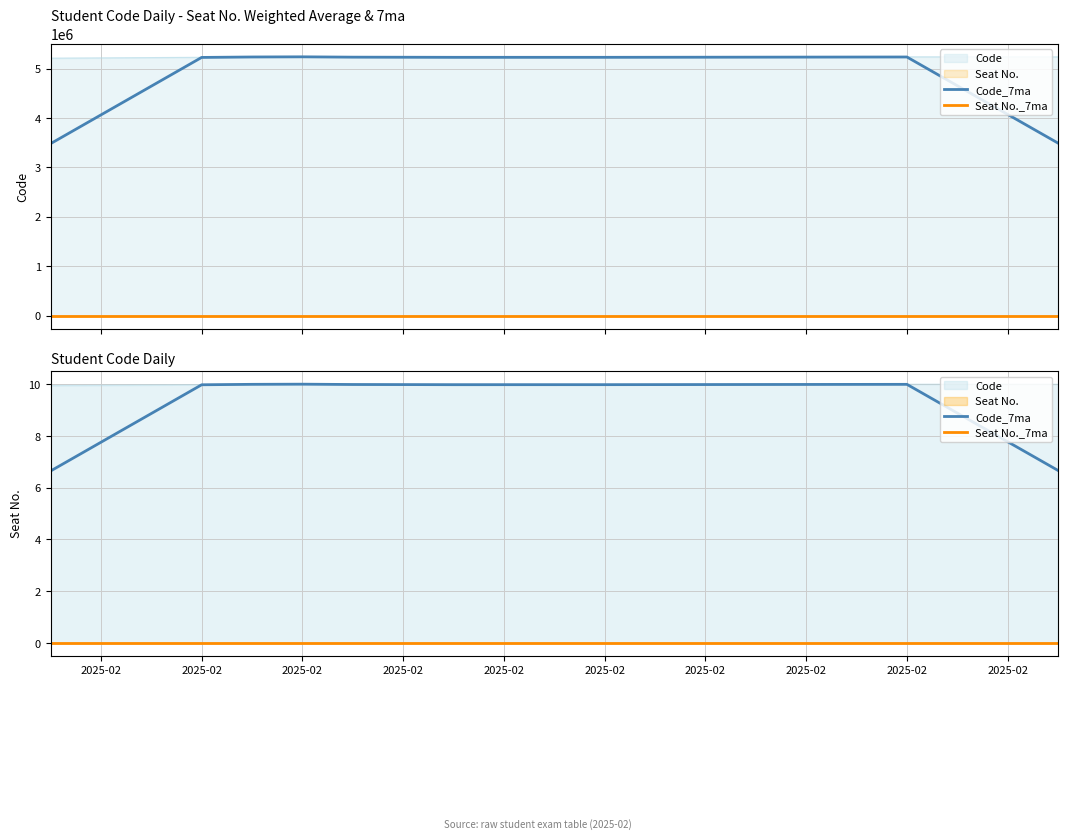

Which category has the lowest value across all series?

2025-02